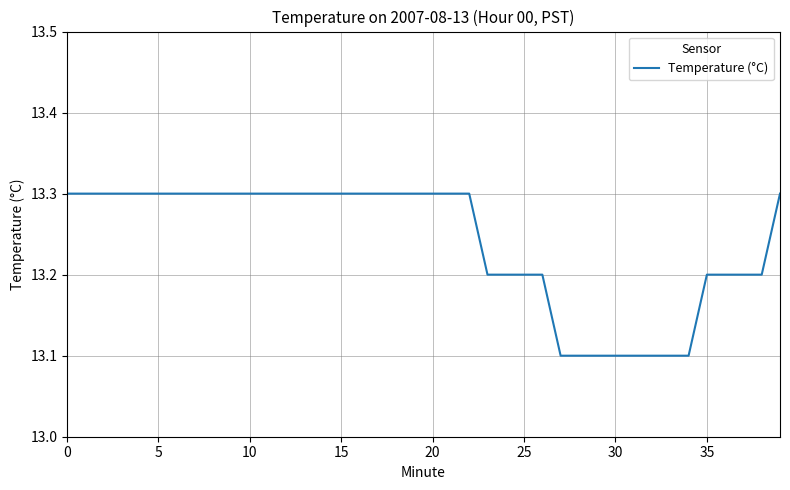

What is the minimum value shown in the chart?

13.1